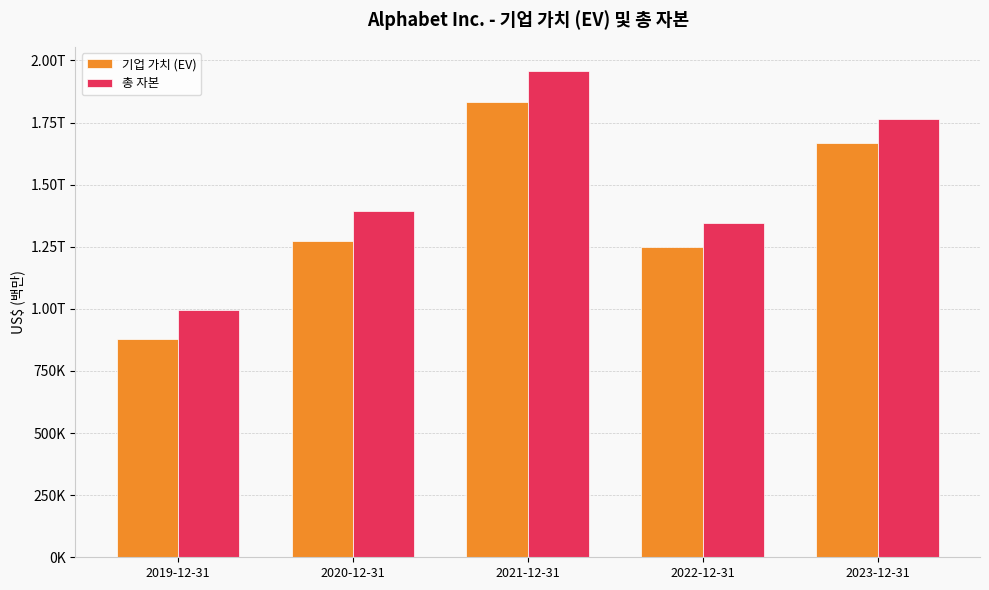

What is the total value across all series at 2021-12-31?

3789289